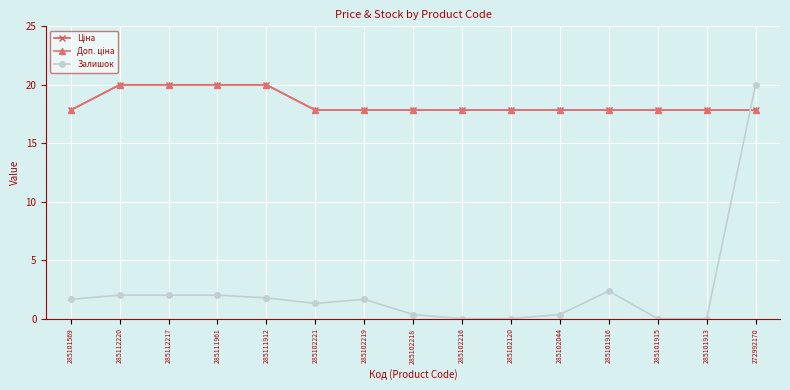

Rank the categories by Доп. ціна value from lowest to highest.

285101569, 285102221, 285102219, 285102218, 285102216, 285102120, 285102044, 285101916, 285101915, 285101913, 272992170, 285112220, 285112217, 285111961, 285111912